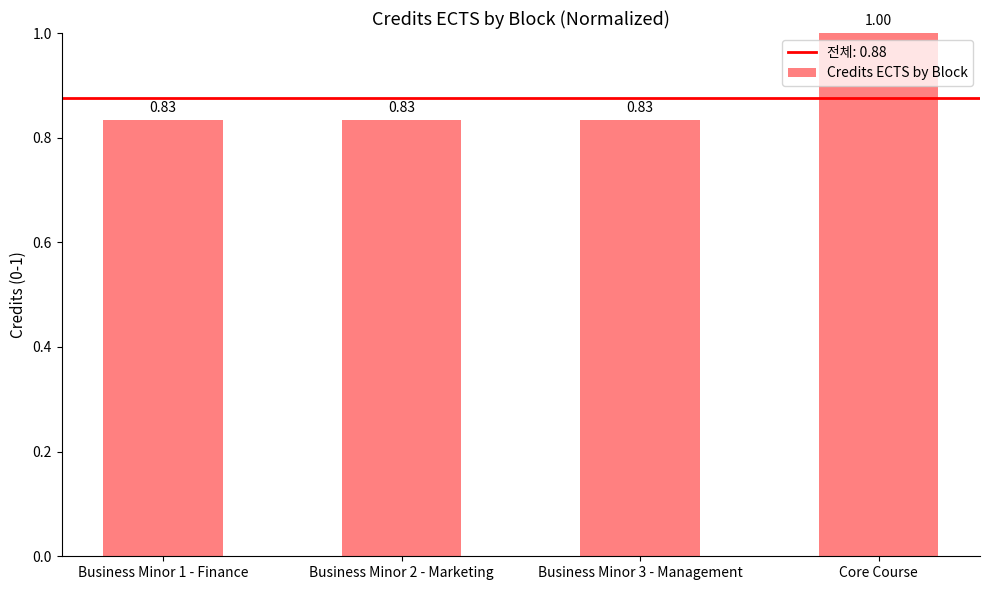

Which label corresponds to the largest value in the chart?

Core Course